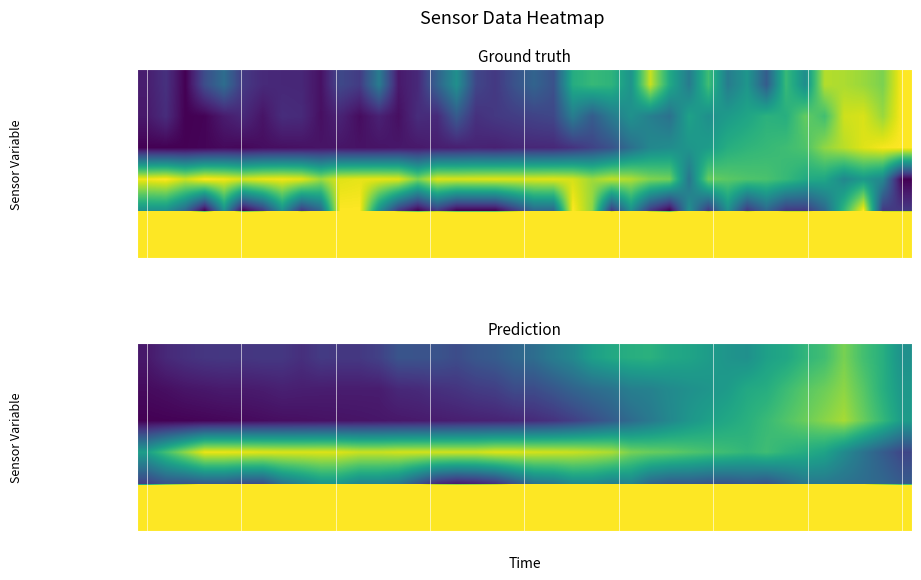

At how many categories does at least one series exceed 3?

40